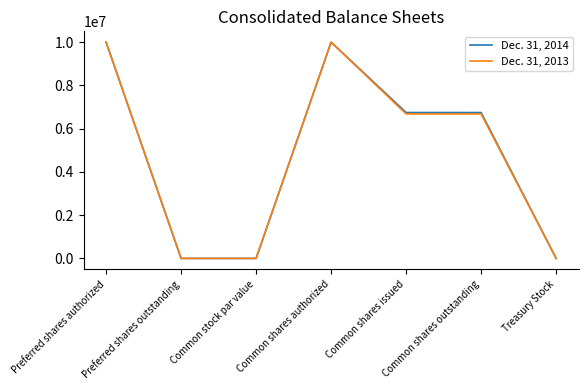

Which series changed the most between Common shares authorized and Common shares outstanding?

Dec. 31, 2013